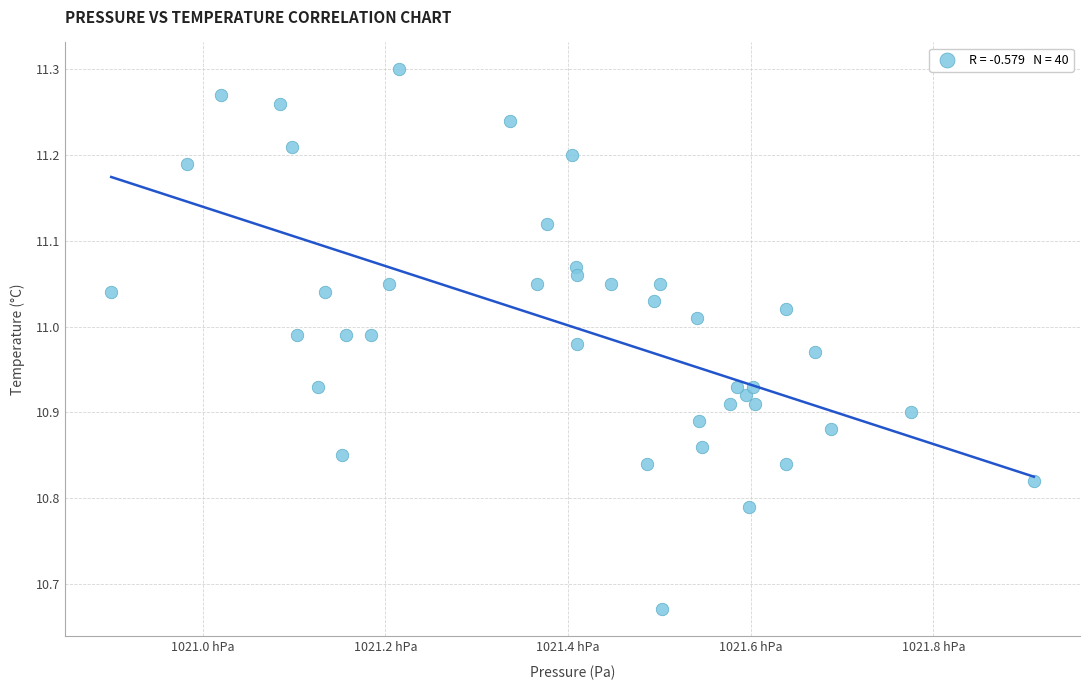

What is the range of X values (max minus min)?

101.0